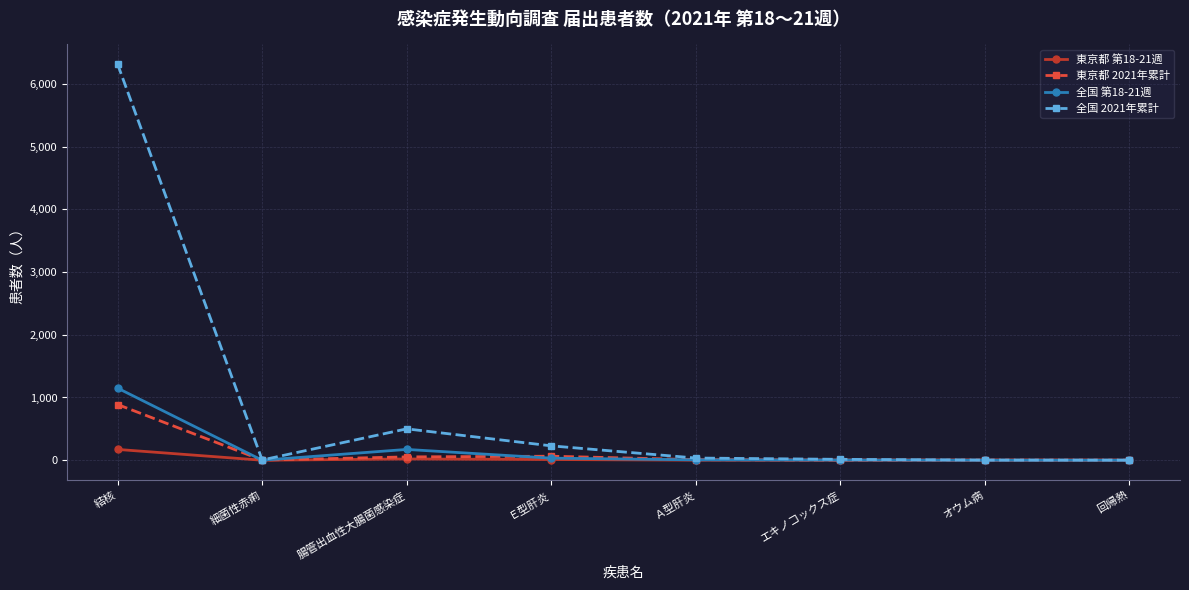

What is the difference between the highest and lowest values at エキノコックス症?

13